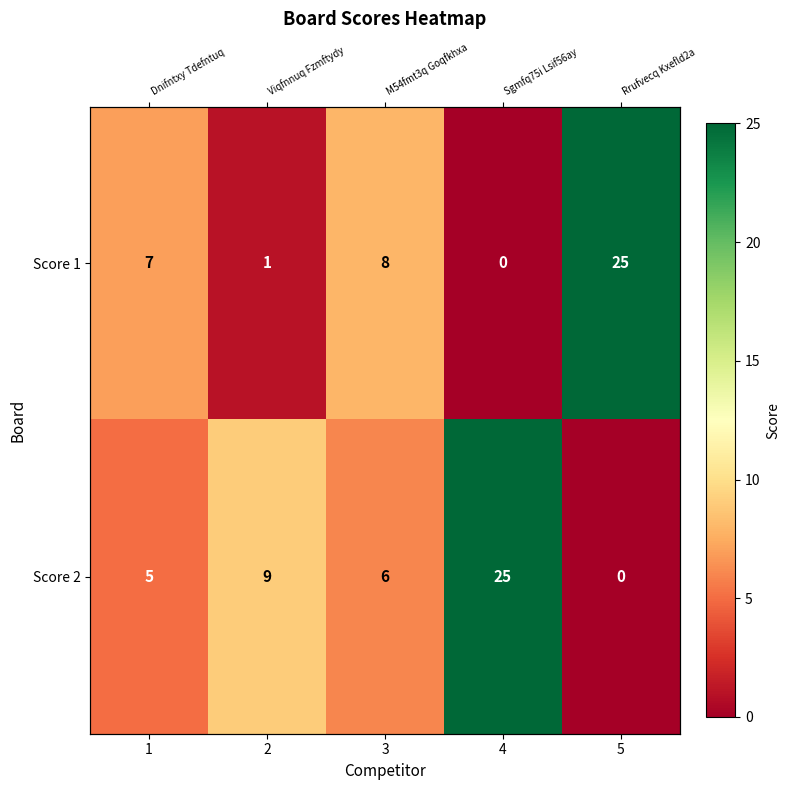

Where is Score 2 nearest to the value 12?

2